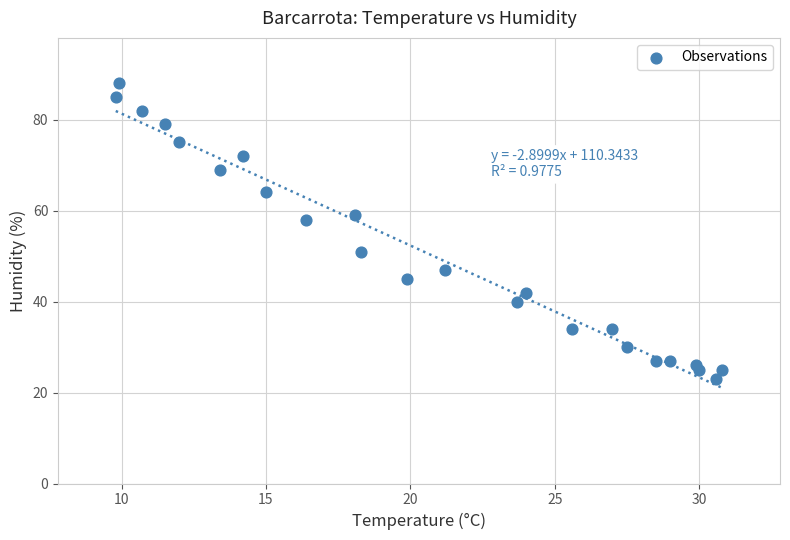

What is the range of Y values (max minus min)?

65